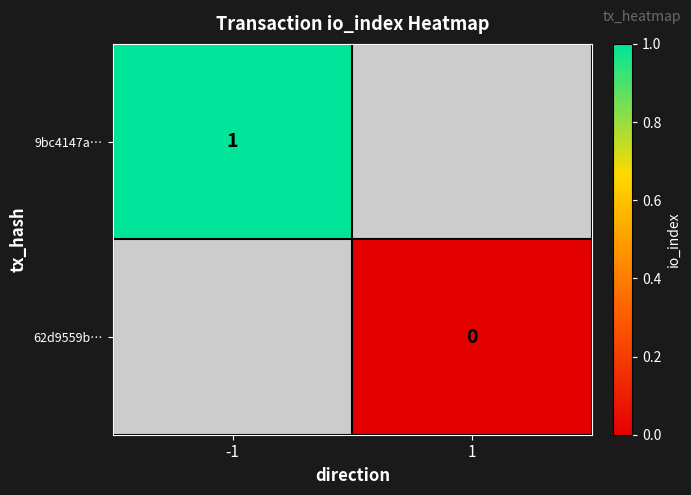

The 9bc4147a… series shows 1 at -1. True or false?

True